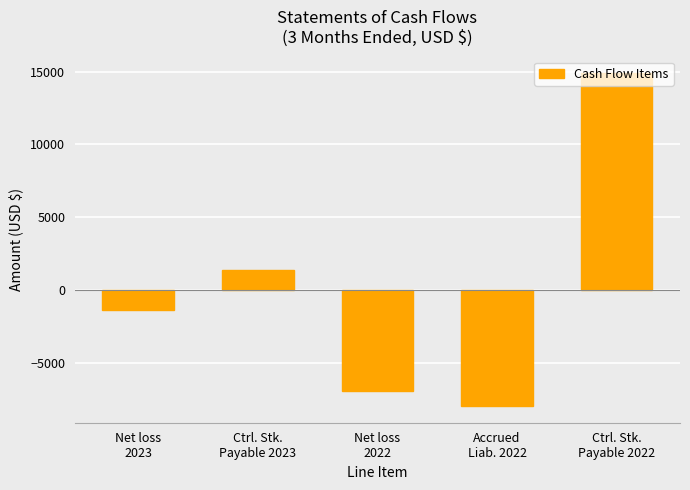

Reading left to right, extract all data points from this chart.

Net loss
2023=-1355	Ctrl. Stk.
Payable 2023=1355	Net loss
2022=-6924	Accrued
Liab. 2022=-7956	Ctrl. Stk.
Payable 2022=14880